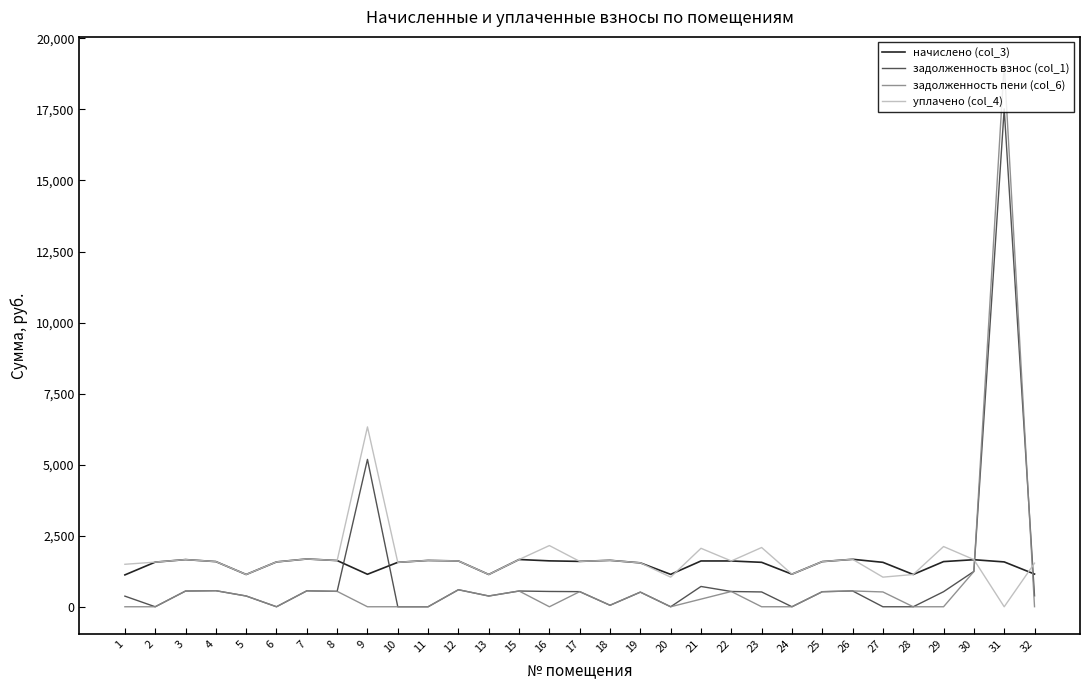

Where does the задолженность пени (col_6) series first go above 378?

3